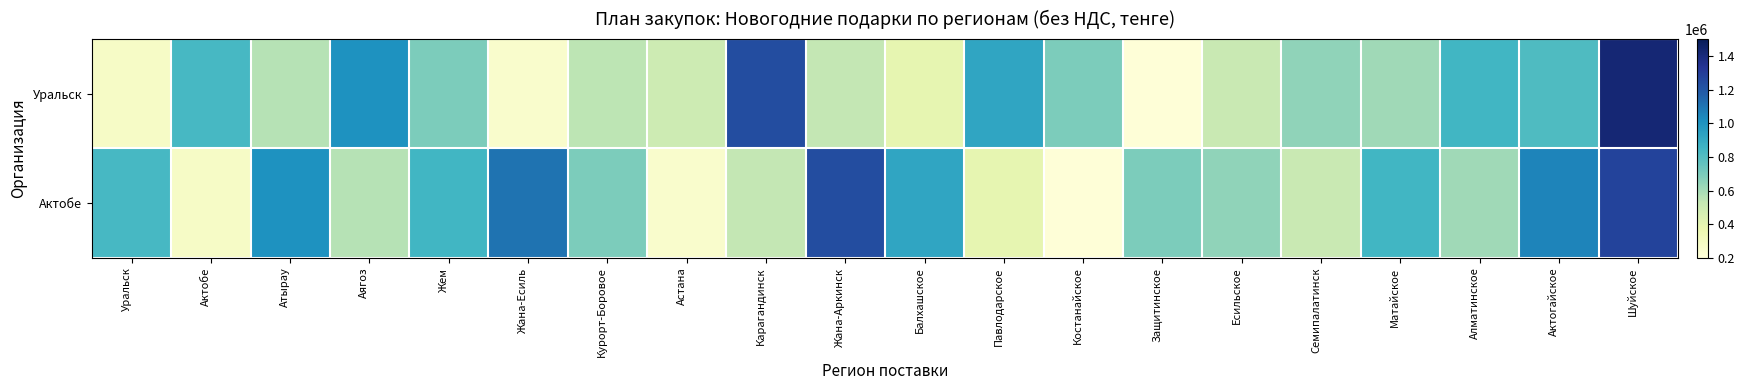

What is the minimum value shown in the chart?

207102.4